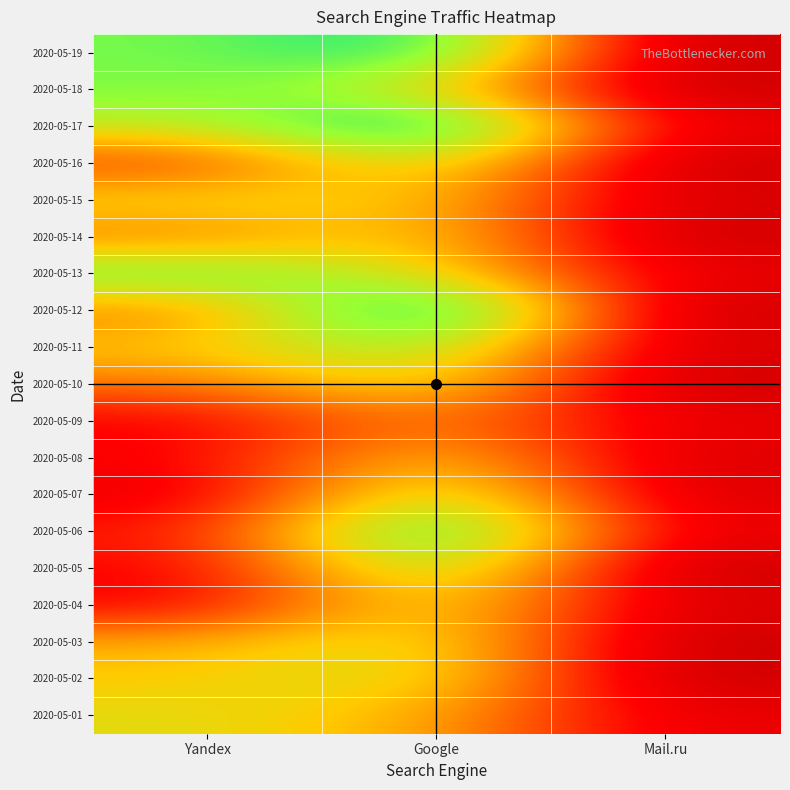

Reading left to right, extract all data points from this chart.

2020-05-19: Yandex=14	Google=17	Mail.ru=0
2020-05-18: Yandex=14	Google=11	Mail.ru=0
2020-05-17: Yandex=12	Google=19	Mail.ru=2
2020-05-16: Yandex=5	Google=13	Mail.ru=0
2020-05-15: Yandex=11	Google=10	Mail.ru=1
2020-05-14: Yandex=7	Google=11	Mail.ru=0
2020-05-13: Yandex=15	Google=11	Mail.ru=2
2020-05-12: Yandex=7	Google=20	Mail.ru=0
2020-05-11: Yandex=10	Google=14	Mail.ru=1
2020-05-10: Yandex=7	Google=12	Mail.ru=0
2020-05-09: Yandex=3	Google=8	Mail.ru=2
2020-05-08: Yandex=3	Google=11	Mail.ru=1
2020-05-07: Yandex=2	Google=14	Mail.ru=1
2020-05-06: Yandex=4	Google=18	Mail.ru=2
2020-05-05: Yandex=3	Google=15	Mail.ru=0
2020-05-04: Yandex=3	Google=12	Mail.ru=1
2020-05-03: Yandex=9	Google=12	Mail.ru=0
2020-05-02: Yandex=10	Google=12	Mail.ru=0
2020-05-01: Yandex=11	Google=9	Mail.ru=2